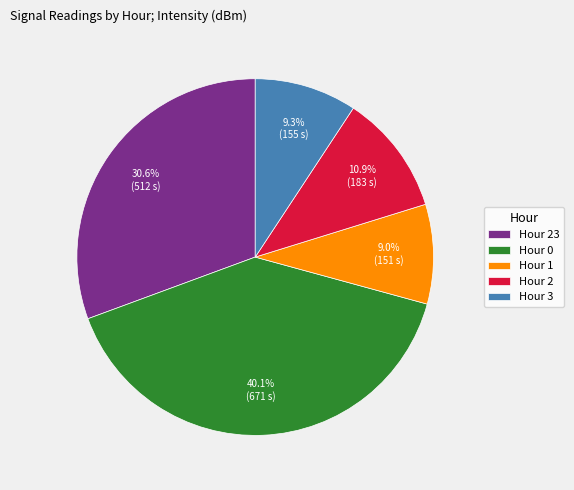

What is the ratio of the value at Hour 23 to the value at Hour 0?

0.8